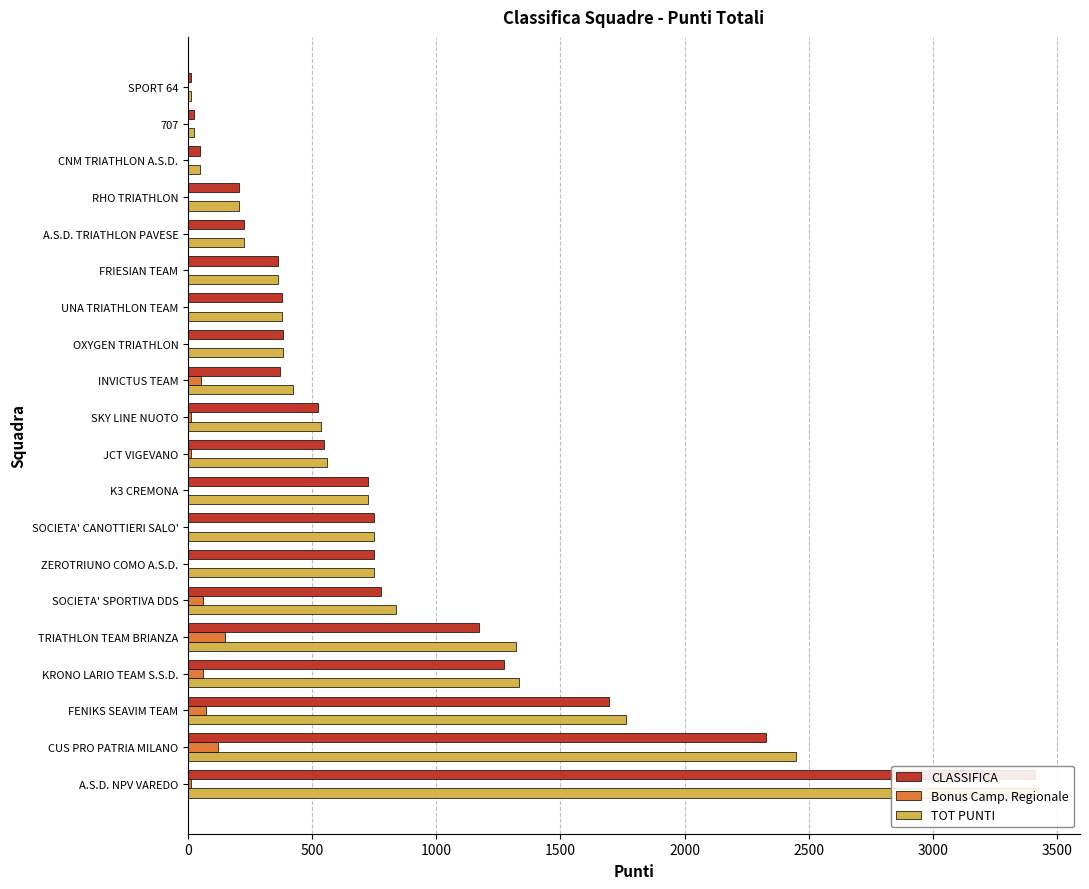

Is it true that CLASSIFICA equals 320 at SKY LINE NUOTO?

False